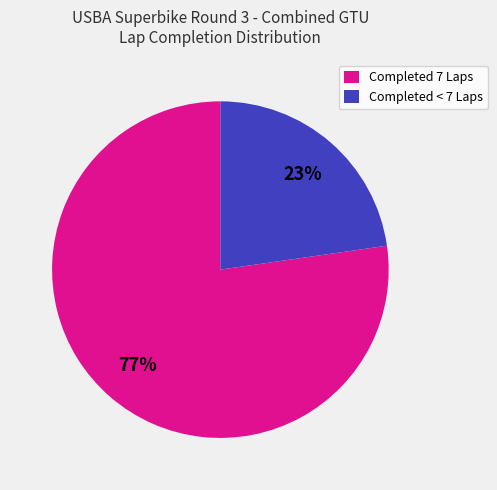

Is it true that Completed 7 Laps is 71% of the pie?

False